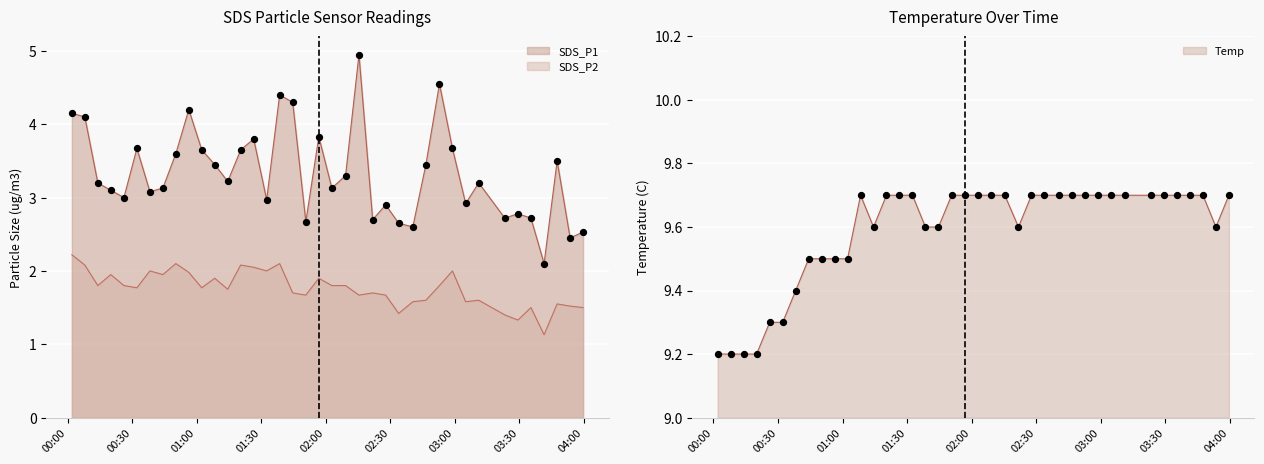

Which series contains the highest Y value?

Temp